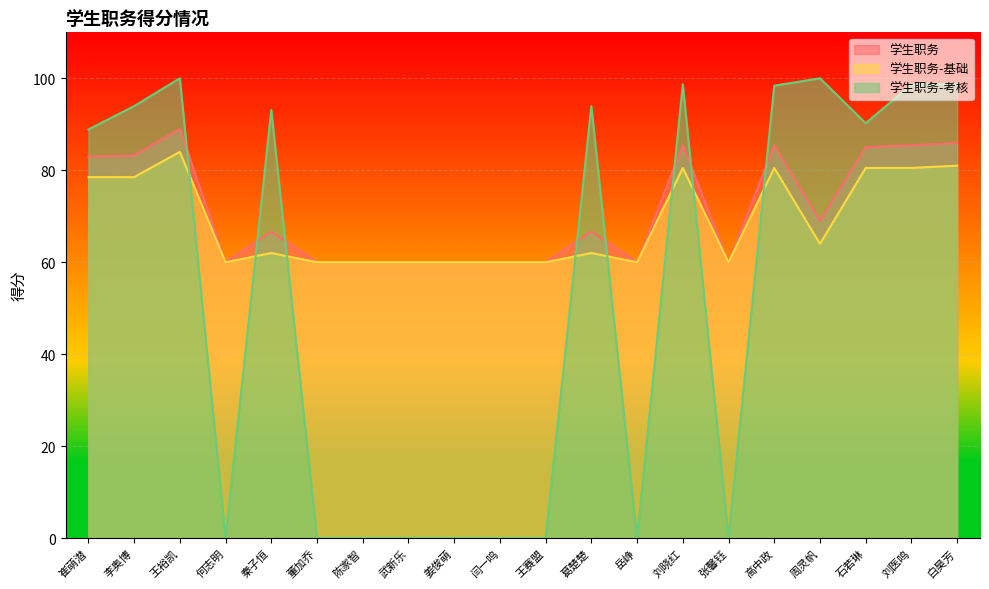

Is it true that 学生职务-基础 equals 80.5 at 高中政?

True